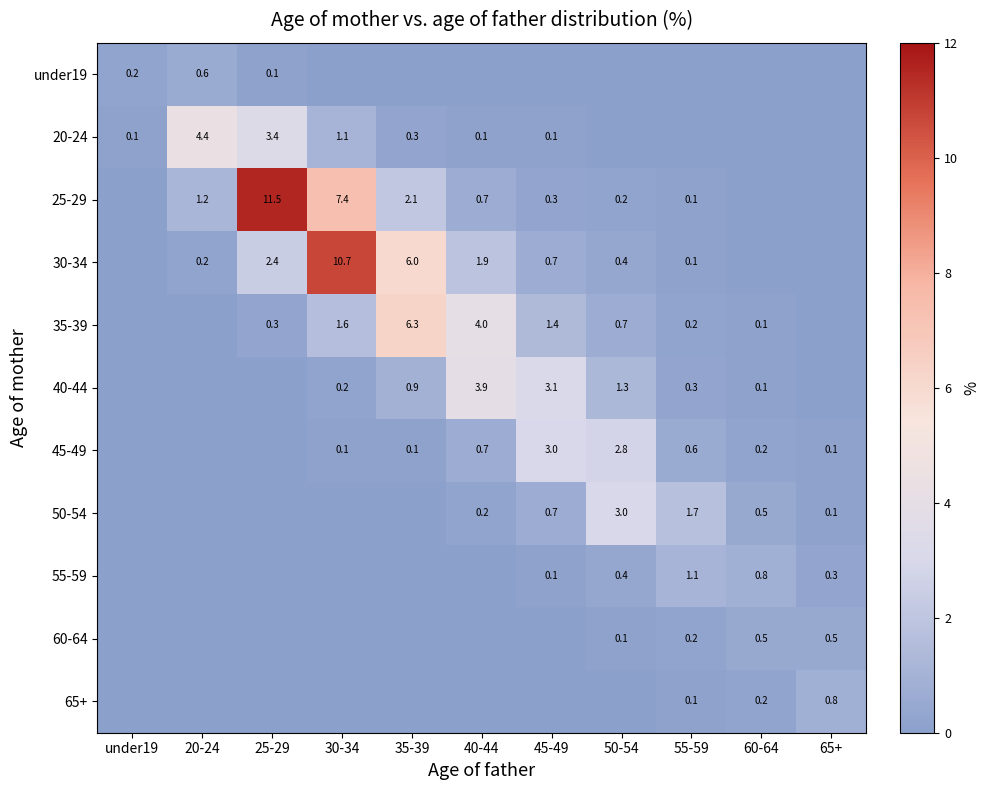

True or false: 50-54 has a value of 0.2 at 40-44.

True